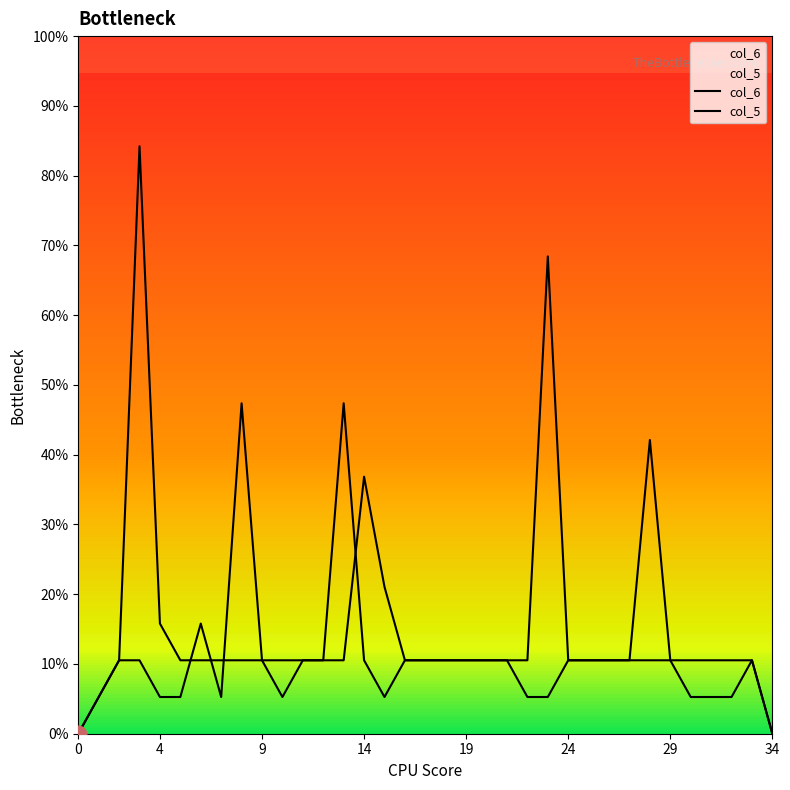

Does the chart display data point markers on the line(s)?

No